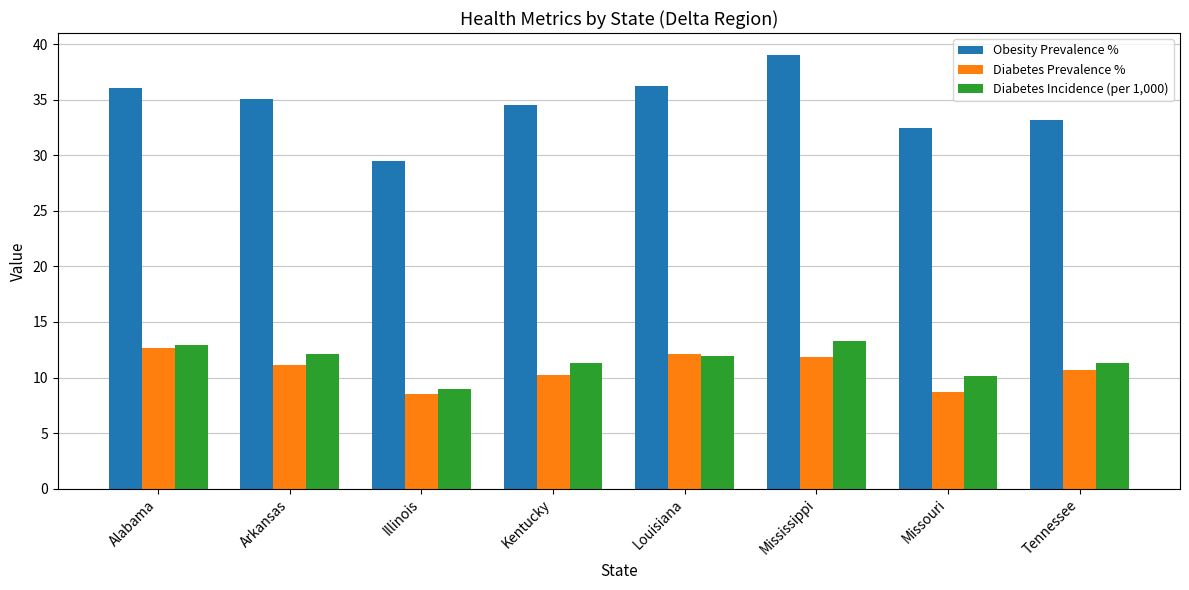

How many data points does each series have?

8